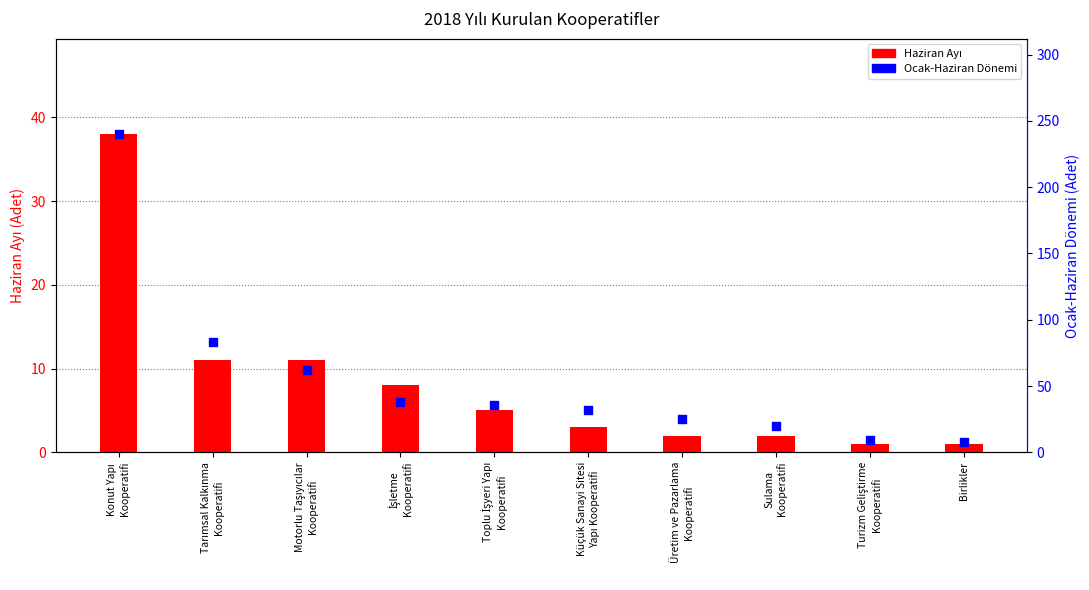

Which series reaches the maximum Y coordinate?

Ocak-Haziran Dönemi